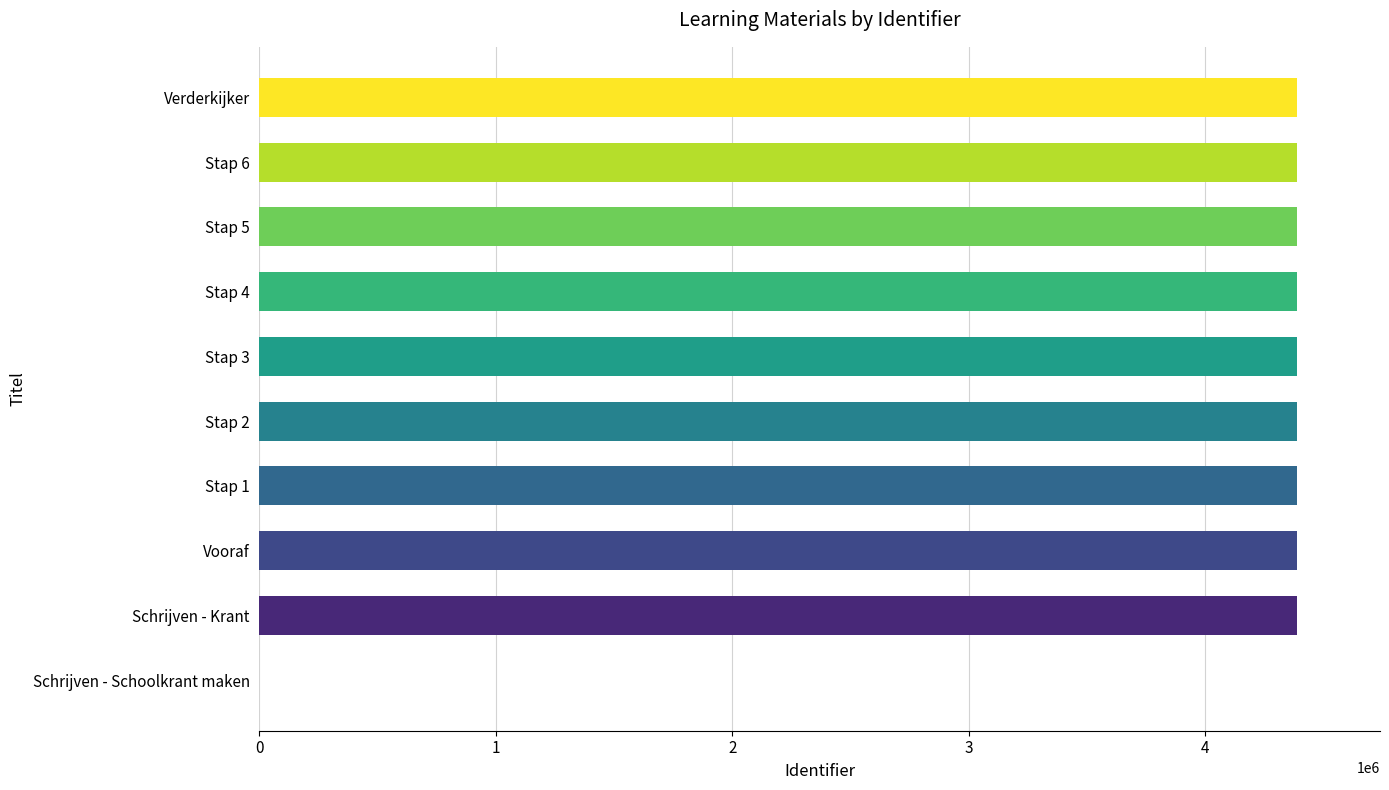

Are the bars horizontal?

Yes